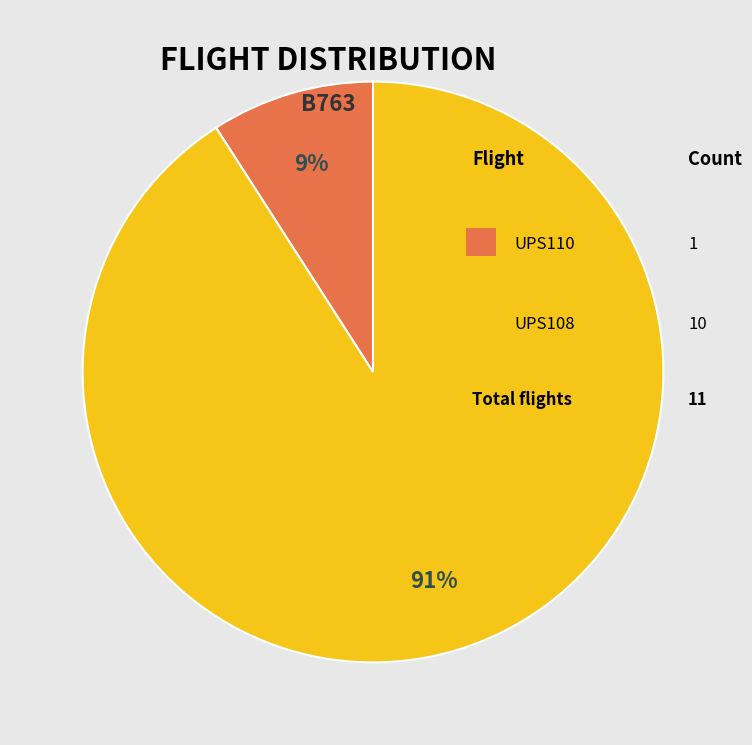

Is there a majority slice in this chart?

Yes